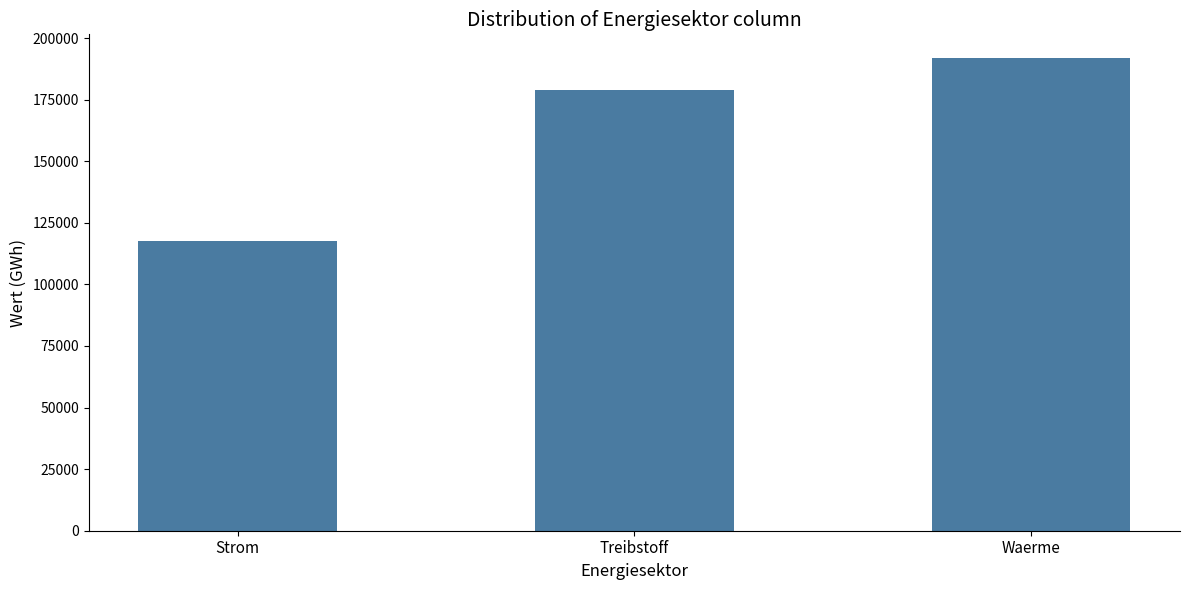

How many bars are there in total?

3